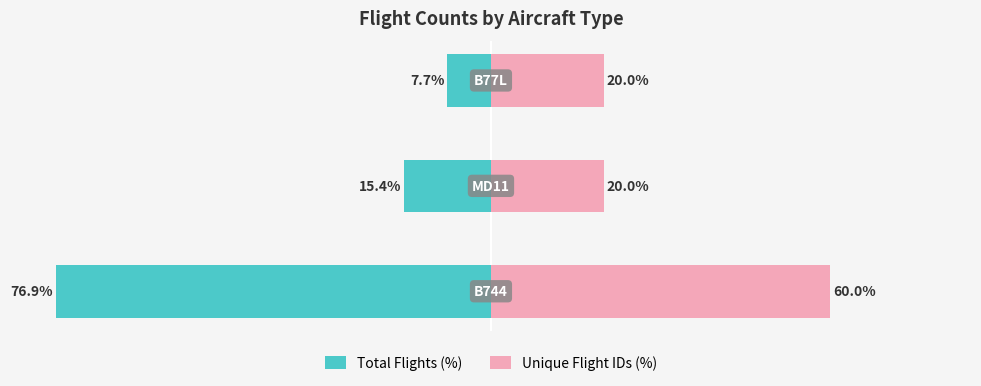

What is the sum of the Unique Flight IDs (%) values at 0 and 1?

80.0